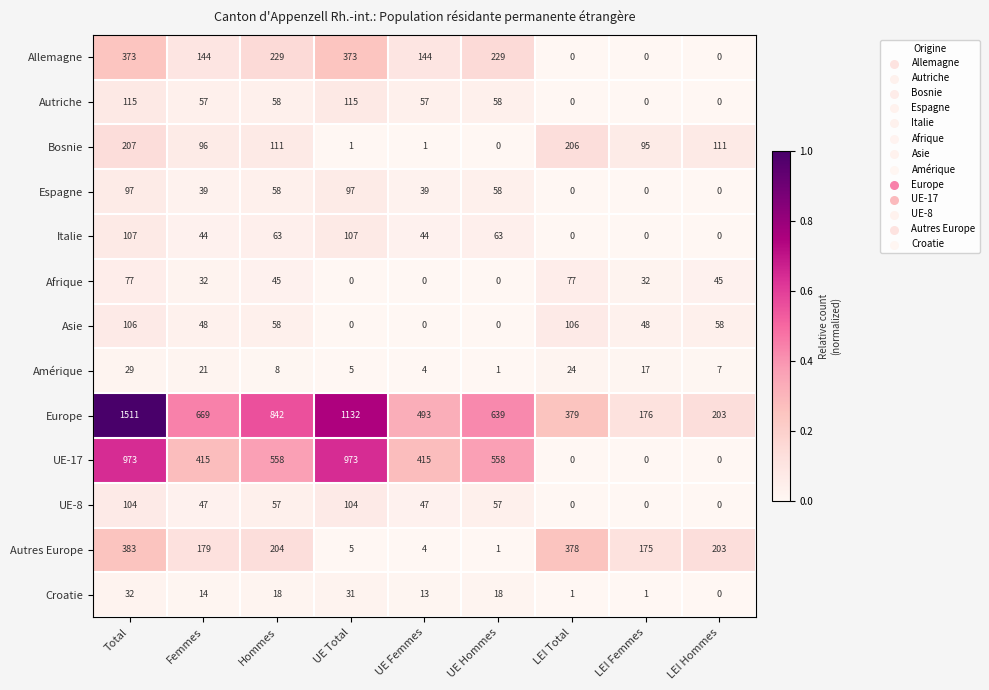

True or false: Autres Europe has a value of 316 at Femmes.

False